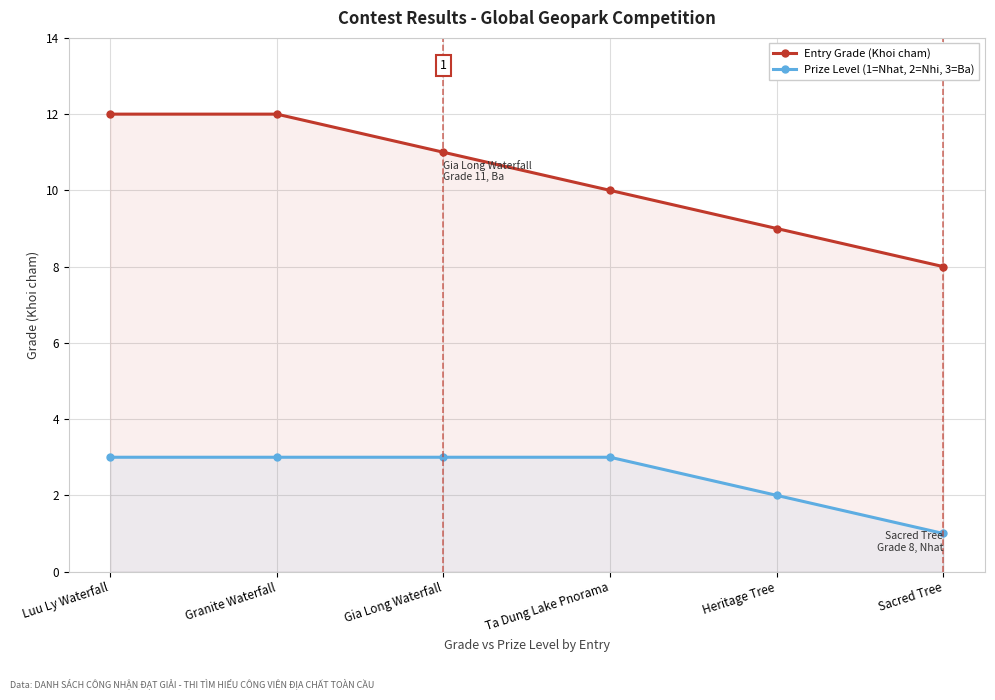

Which has a higher value, Ta Dung Lake Pnorama or Heritage Tree?

Ta Dung Lake Pnorama